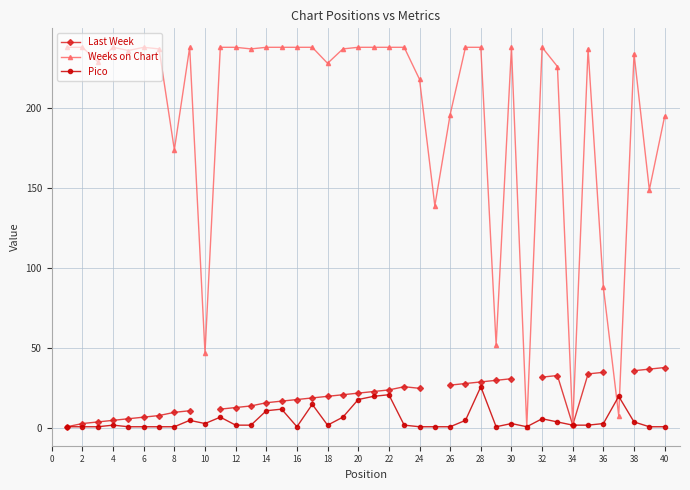

Which series has the largest range (max minus min)?

Weeks on Chart